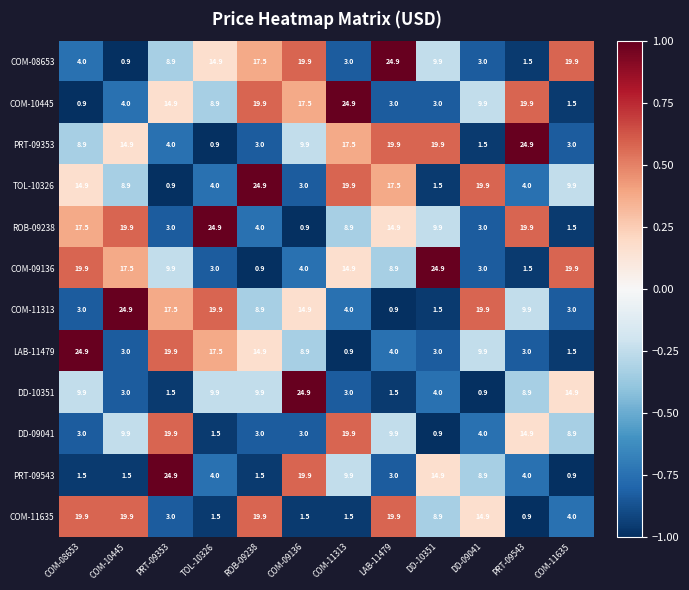

The DD-09041 series shows 5.3 at PRT-09543. True or false?

False